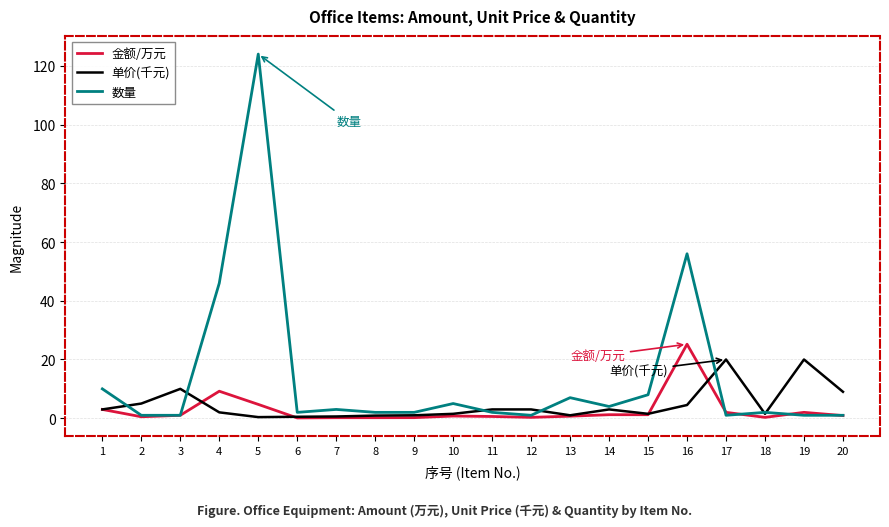

Which series has the largest range (max minus min)?

数量